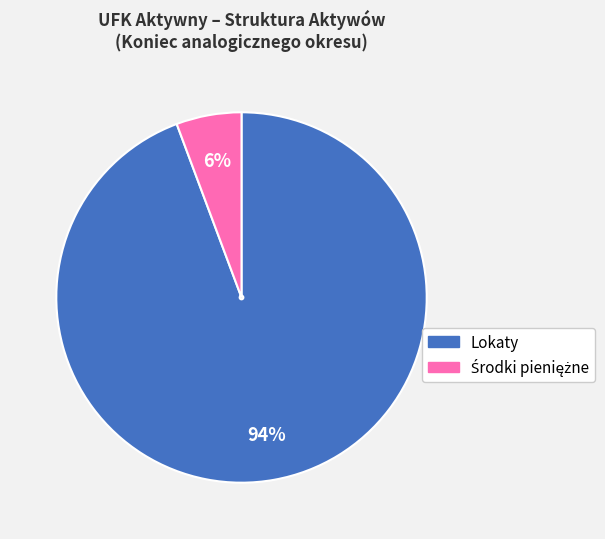

Is there a majority slice in this chart?

Yes